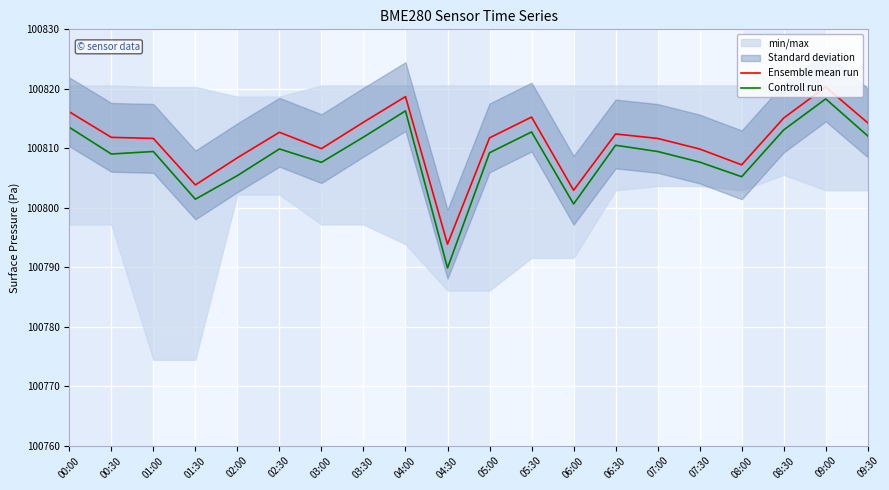

In Ensemble mean run, how many points are higher than both neighbors (excluding endpoints)?

5